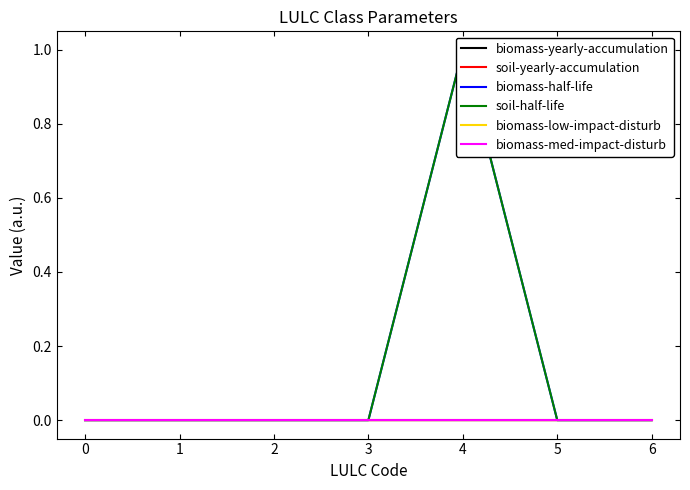

Count the soil-yearly-accumulation values in the range 0 to 1.

7